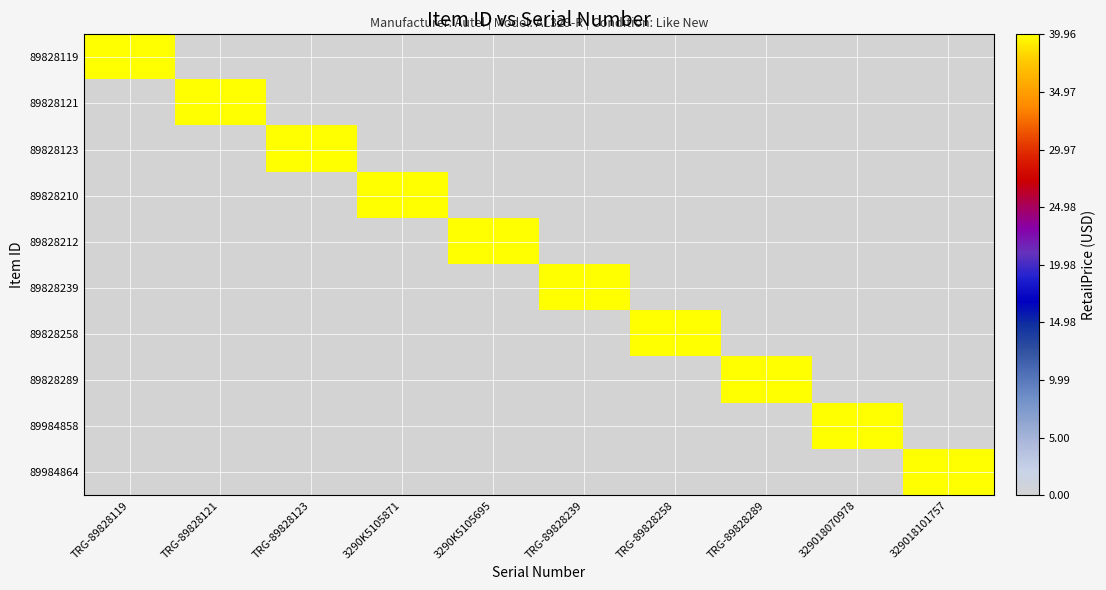

Between TRG-89828239 and TRG-89828121, which is larger?

TRG-89828239